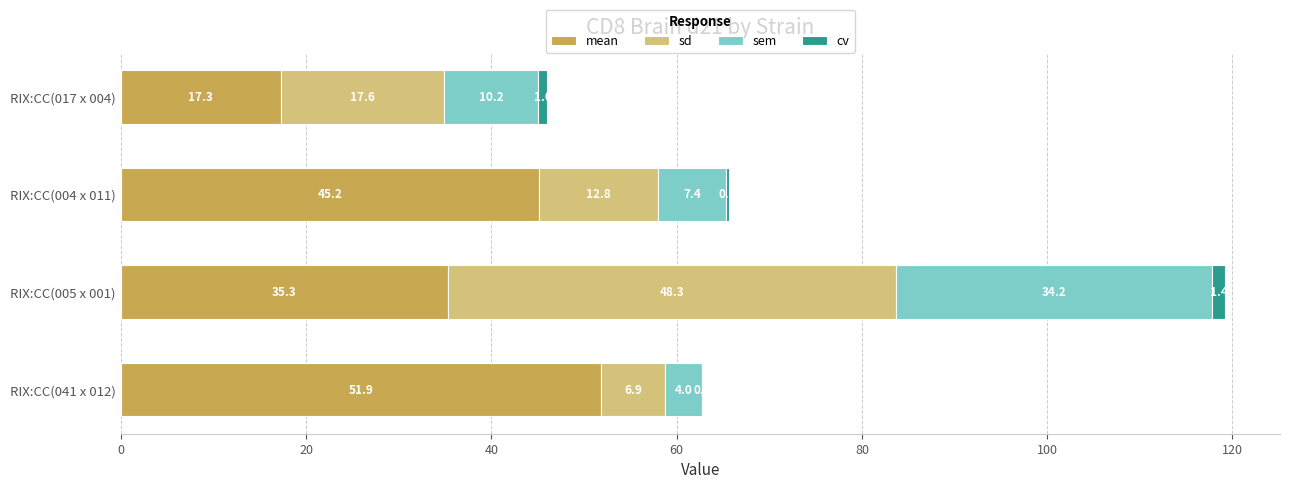

At which category is the sum across all series the highest?

RIX:CC(005 x 001)